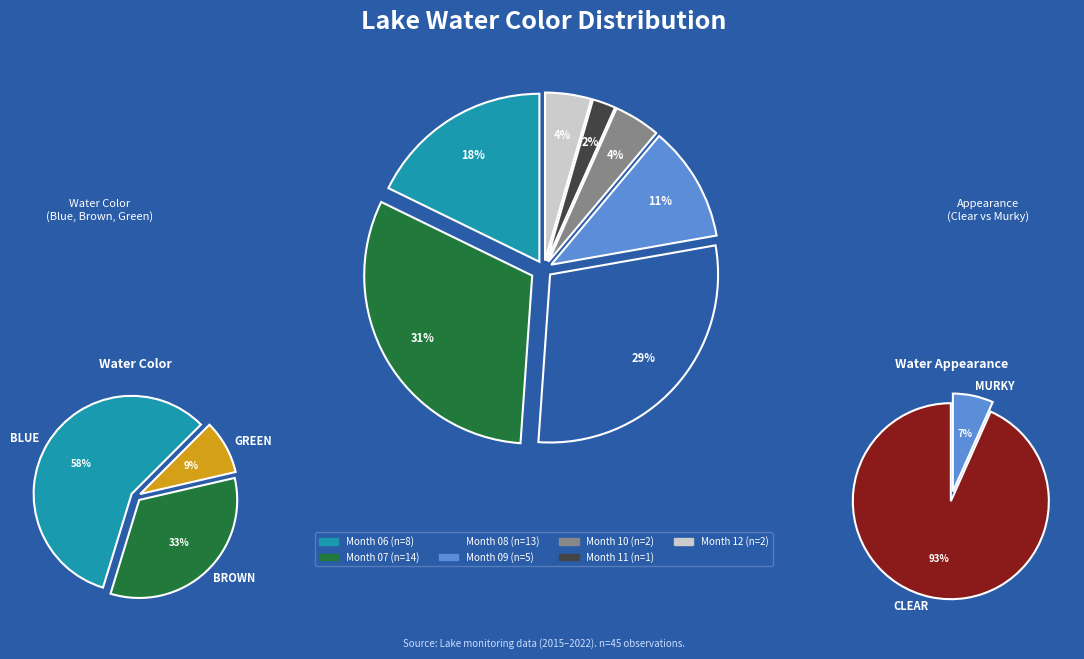

How many segments does this pie chart have?

7